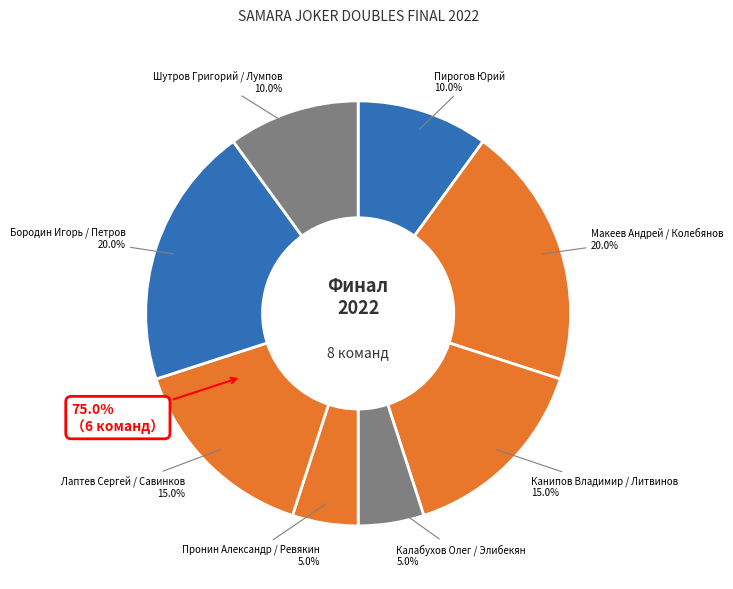

How many segments does this pie chart have?

8